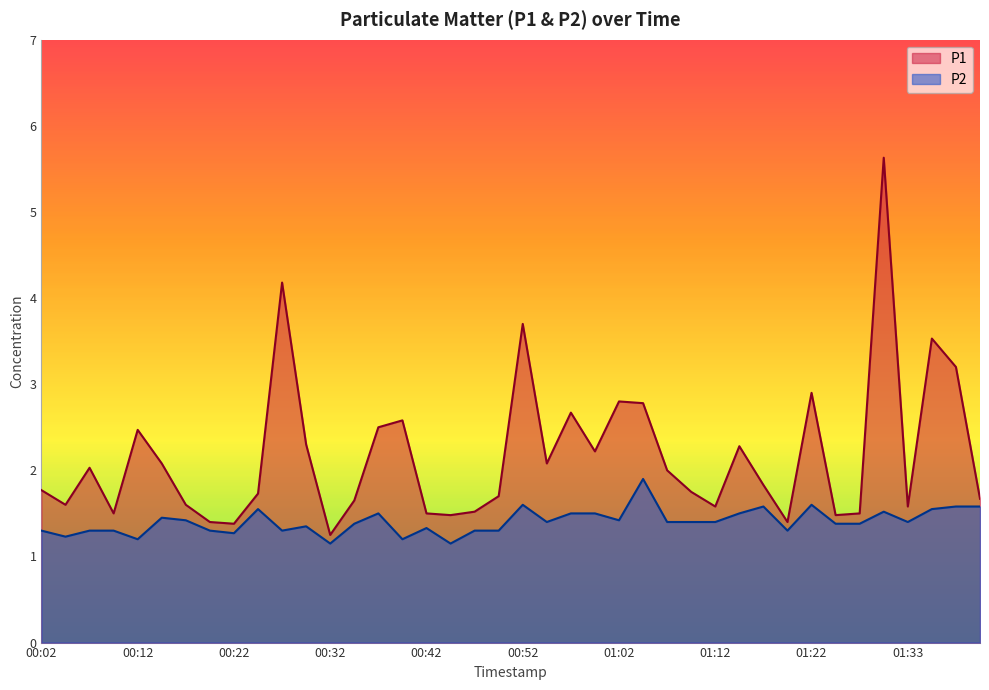

True or false: P1 and P2 cross at least once.

False